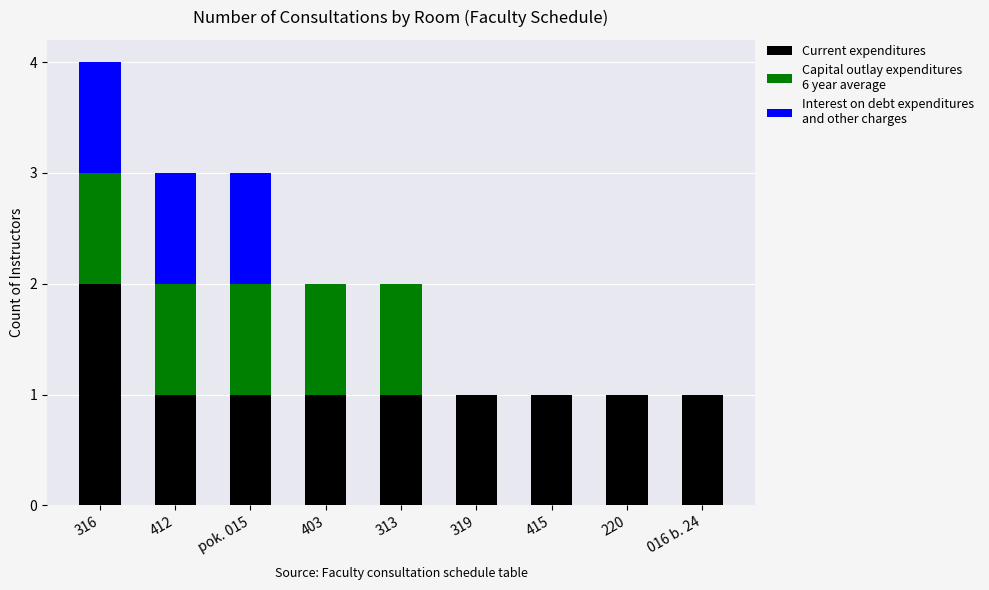

At which category is the sum across all series the highest?

316